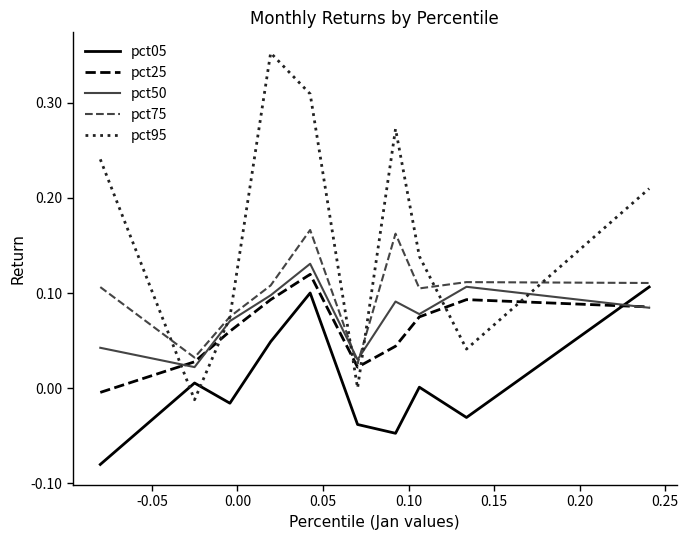

How many categories are shown in the chart?

10